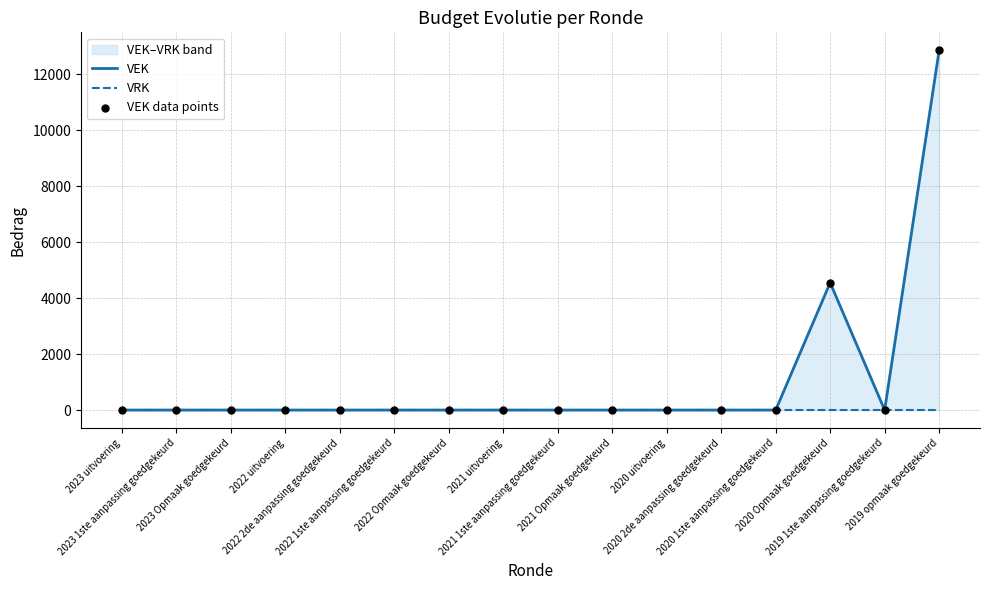

At how many categories does at least one series exceed 2686?

2